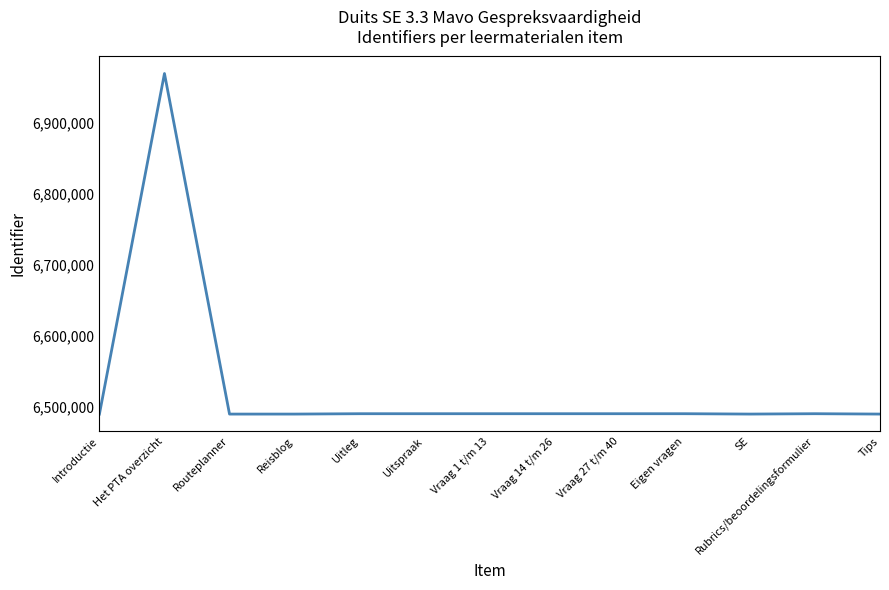

What is the change in value from Het PTA overzicht to Vraag 1 t/m 13?

-479813